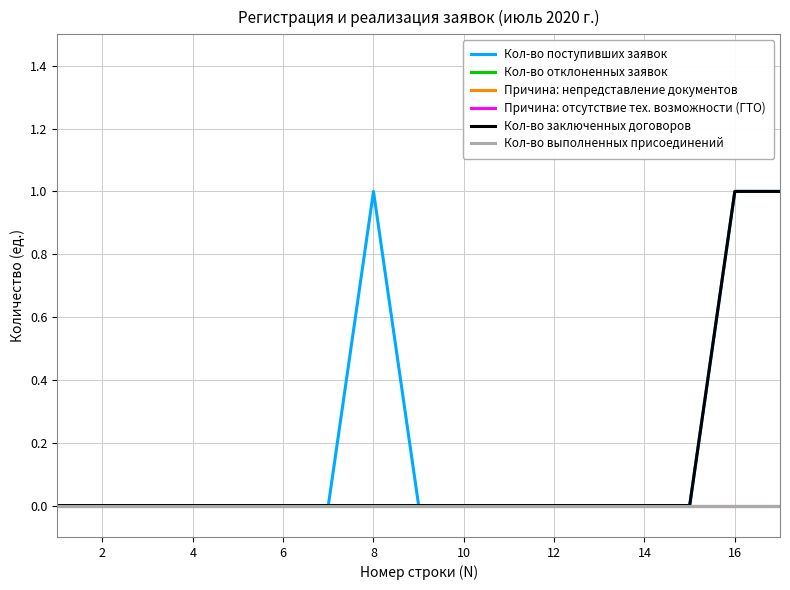

Which series has the largest total across all categories?

Кол-во поступивших заявок